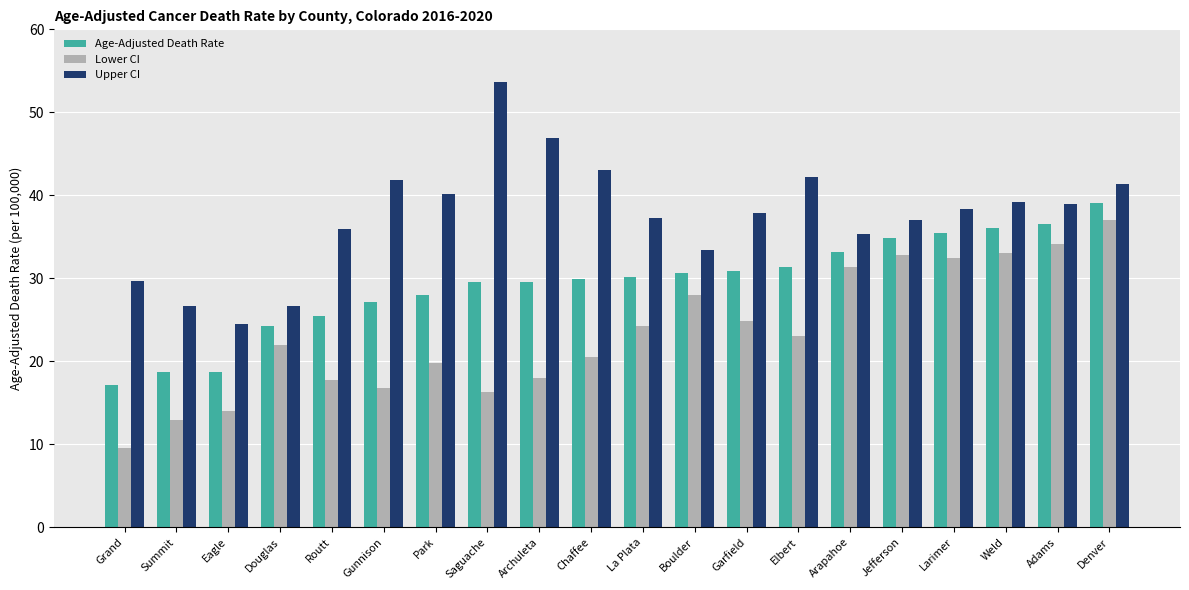

The Age-Adjusted Death Rate series shows 24.2 at Douglas. True or false?

True